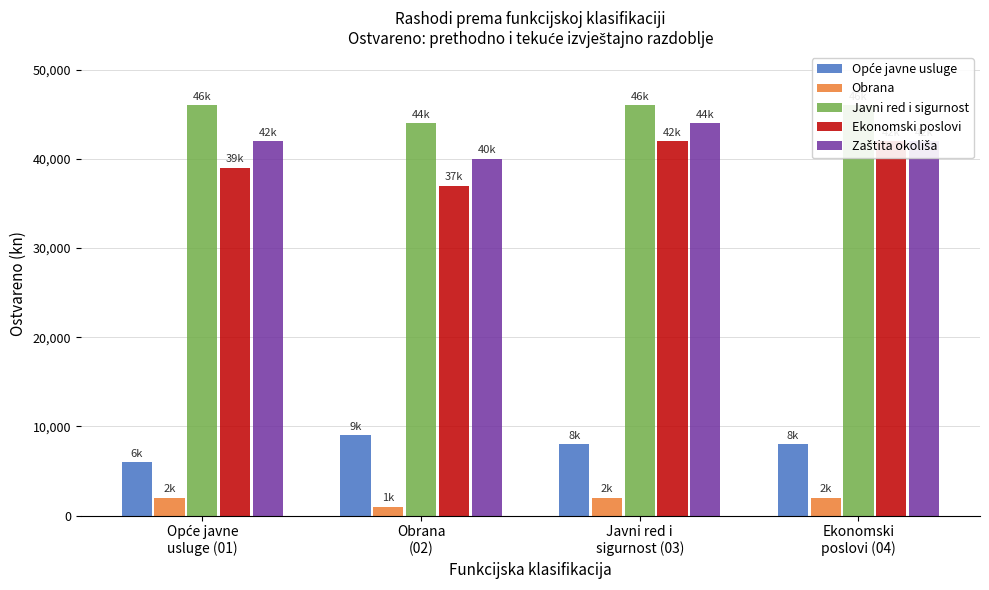

Rank the series by their maximum value, from highest to lowest.

Javni red i sigurnost, Zaštita okoliša, Ekonomski poslovi, Opće javne usluge, Obrana